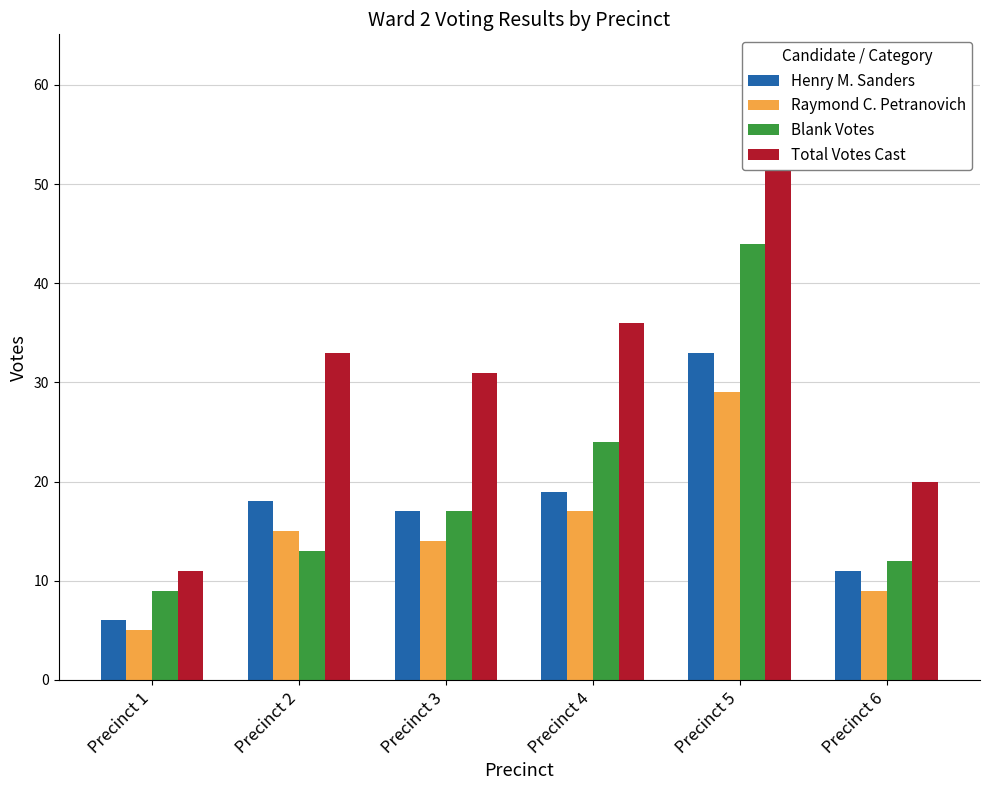

Reading left to right, what are all the values shown in this chart?

Henry M. Sanders: 6	18	17	19	33	11
Raymond C. Petranovich: 5	15	14	17	29	9
Blank Votes: 9	13	17	24	44	12
Total Votes Cast: 11	33	31	36	62	20